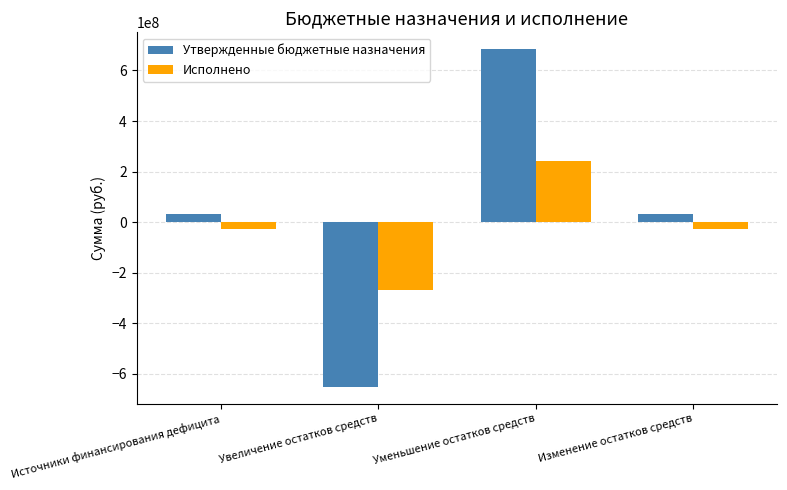

Reading right to left, transcribe all the data shown in this chart.

Утвержденные бюджетные назначения: Изменение остатков средств=32212792.6	Уменьшение остатков средств=683947507.6	Увеличение остатков средств=-651734715.0	Источники финансирования дефицита=32212792.6
Исполнено: Изменение остатков средств=-25136193.2	Уменьшение остатков средств=243728186.2	Увеличение остатков средств=-268864379.4	Источники финансирования дефицита=-25136193.2